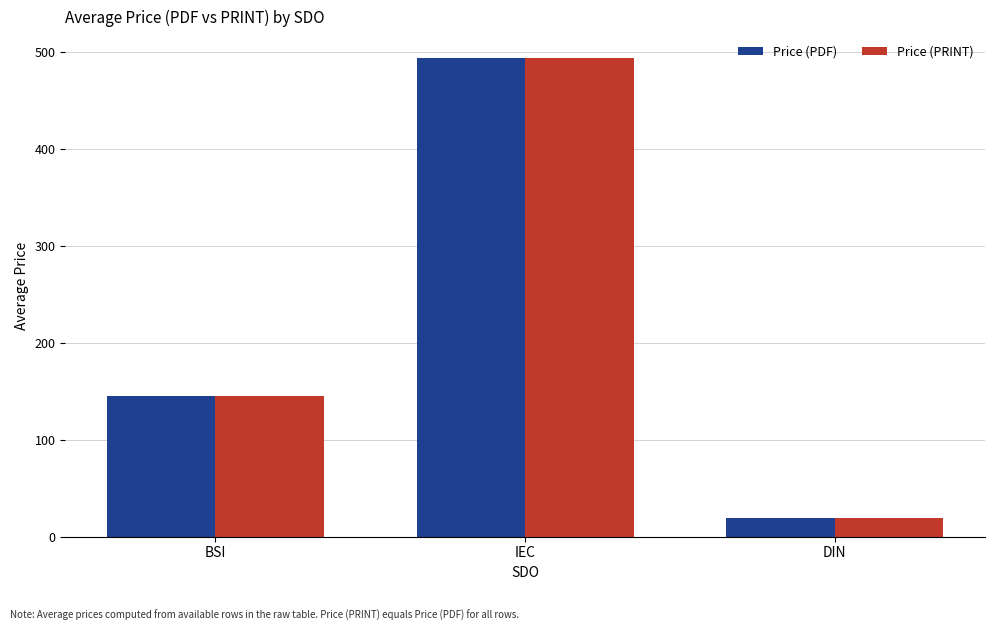

What is the difference between the maximum and minimum values in the Price (PRINT) series?

474.3